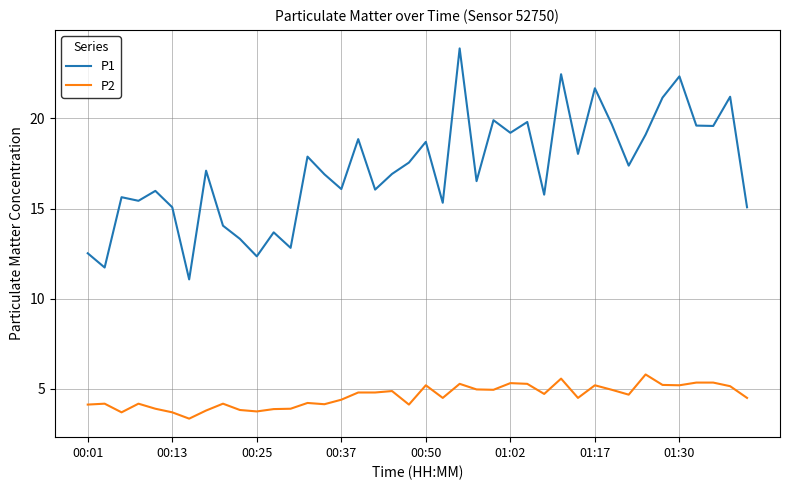

What is the smallest value displayed?

3.4